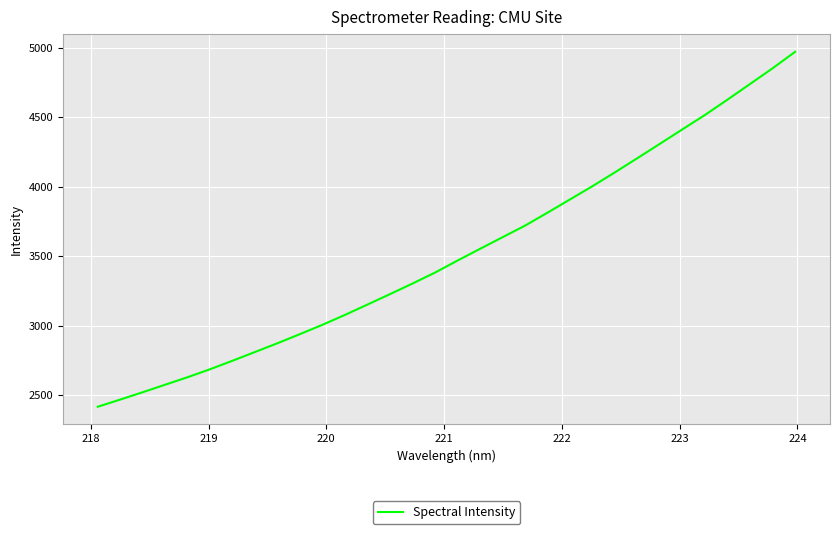

What is the difference between the maximum and minimum values?

2555.6